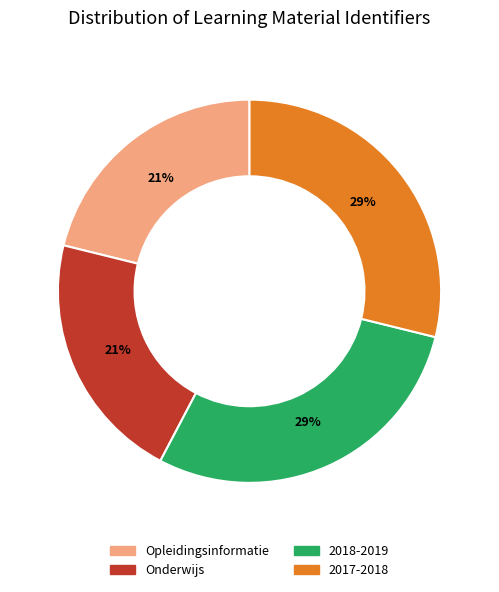

Does any single category account for the majority?

No